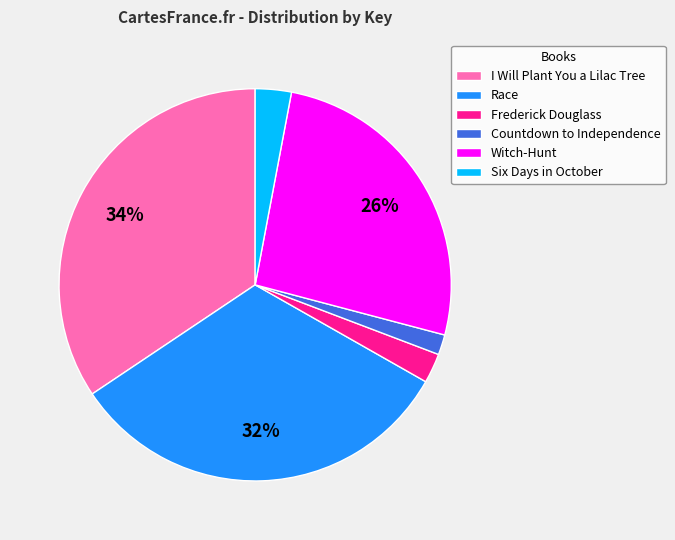

Which has a higher value, Race or Countdown to Independence?

Race